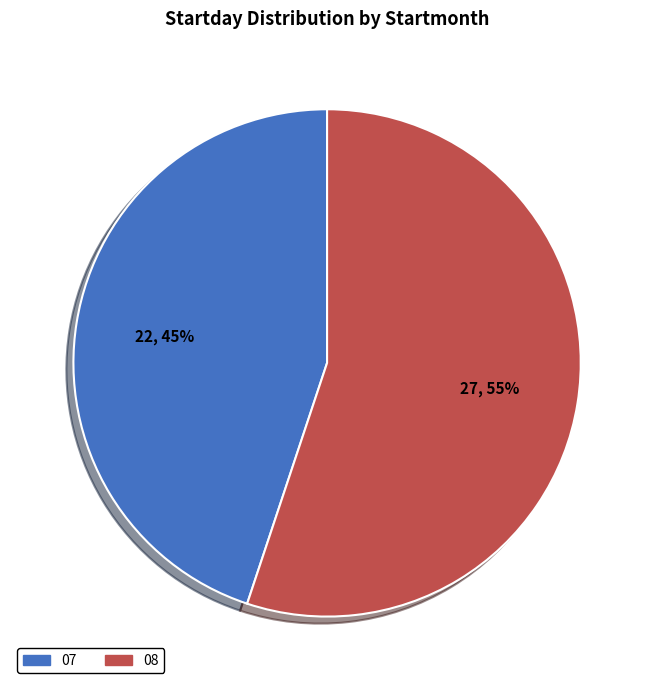

Which has a higher value, 08 or 07?

08